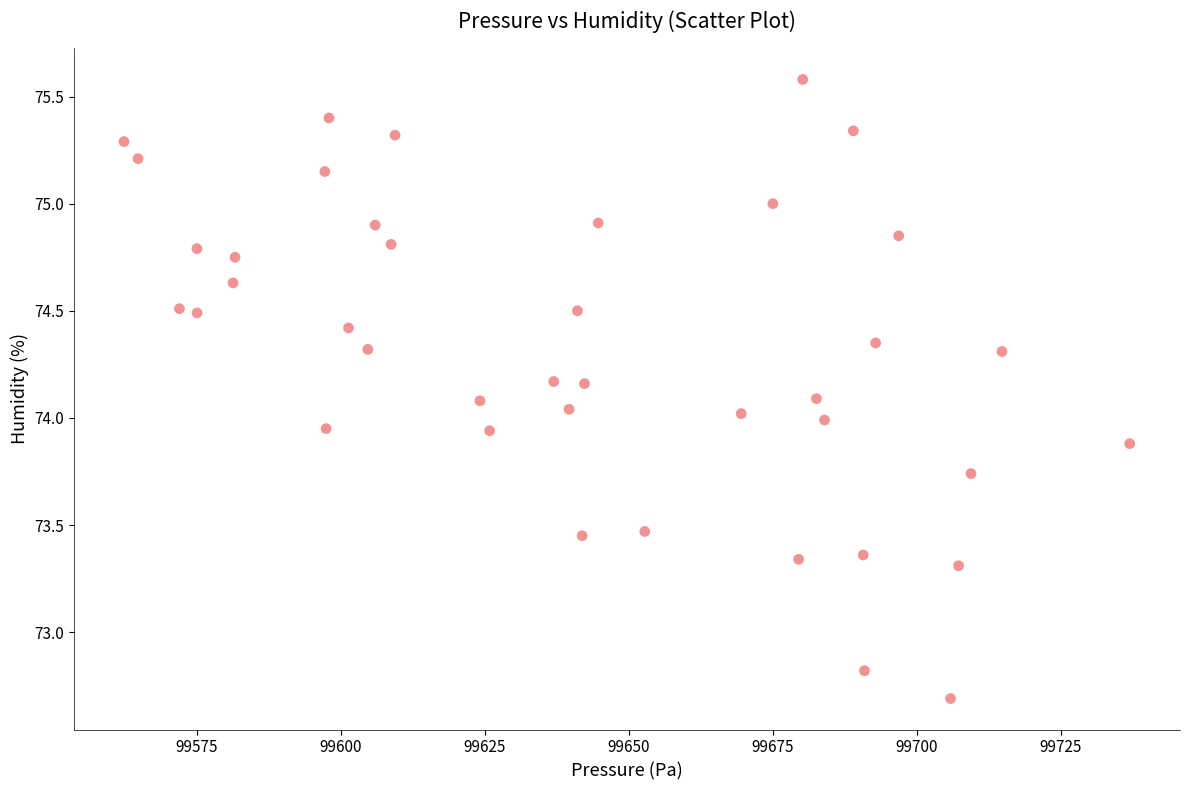

What is the range of X values (max minus min)?

174.7